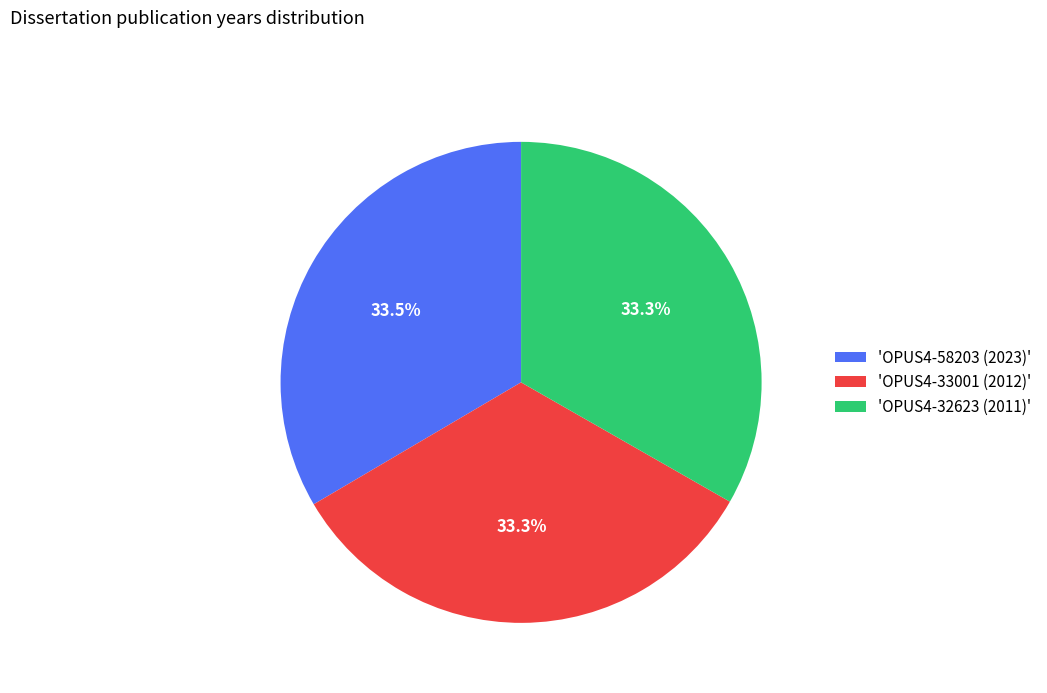

Do 'OPUS4-58203 (2023)' and 'OPUS4-32623 (2011)' together represent more than half of the pie?

Yes